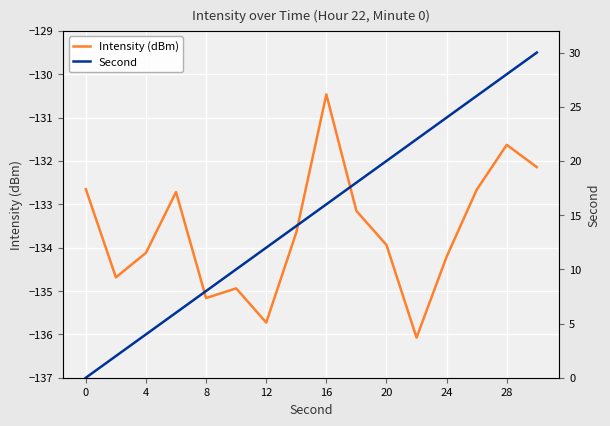

What are all the series names shown in the legend?

Intensity (dBm), Second